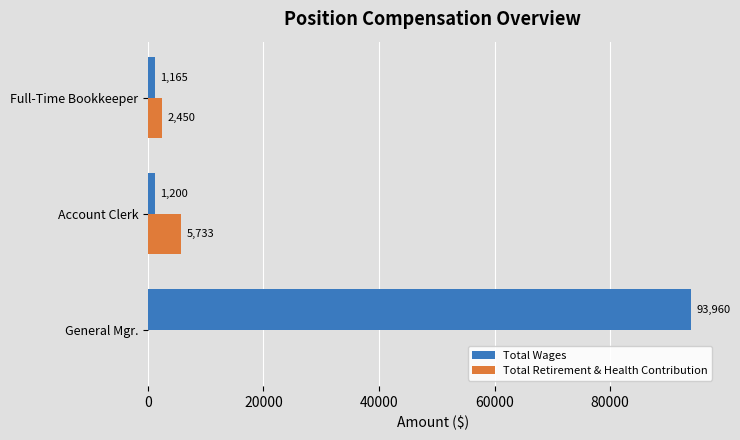

What is the sum of the Total Wages values at General Mgr. and Full-Time Bookkeeper?

95125